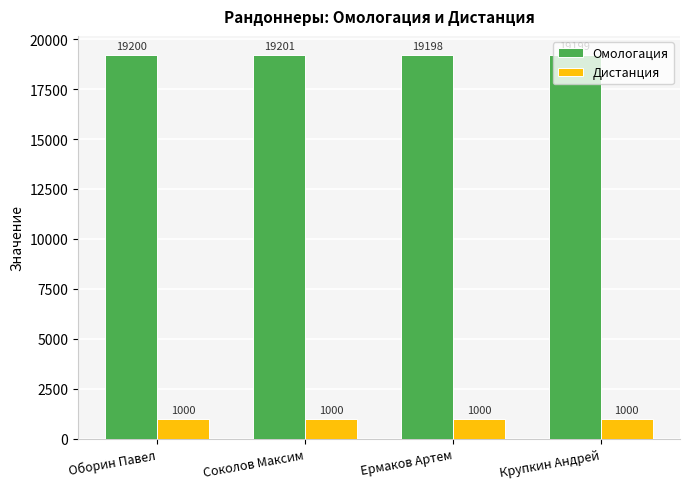

How many categories are shown in the chart?

4